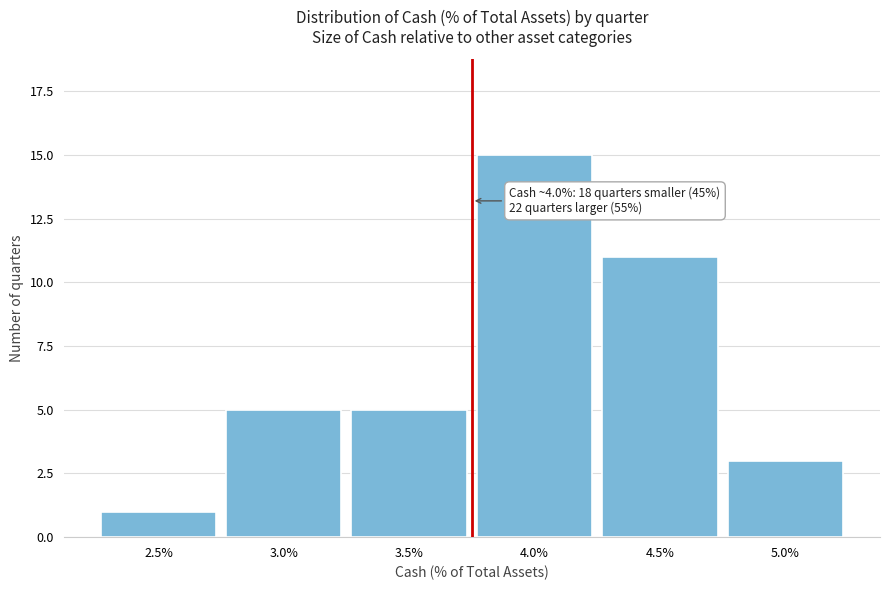

Reading left to right, transcribe all the data shown in this chart.

1	5	5	15	11	3